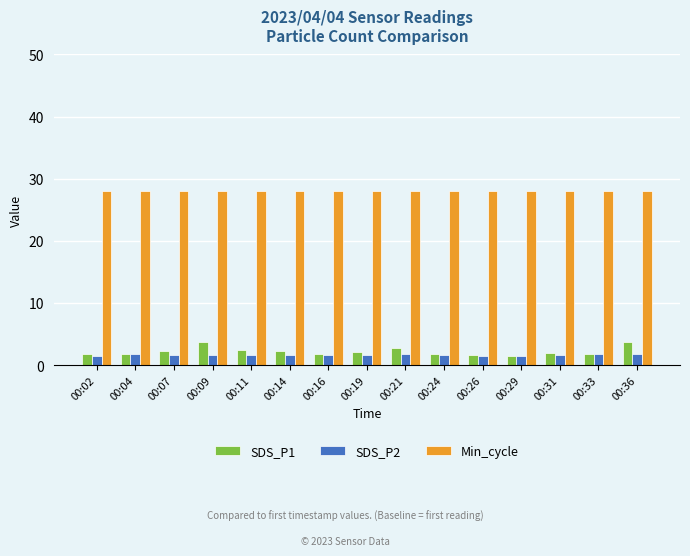

At how many categories does at least one series exceed 15?

15